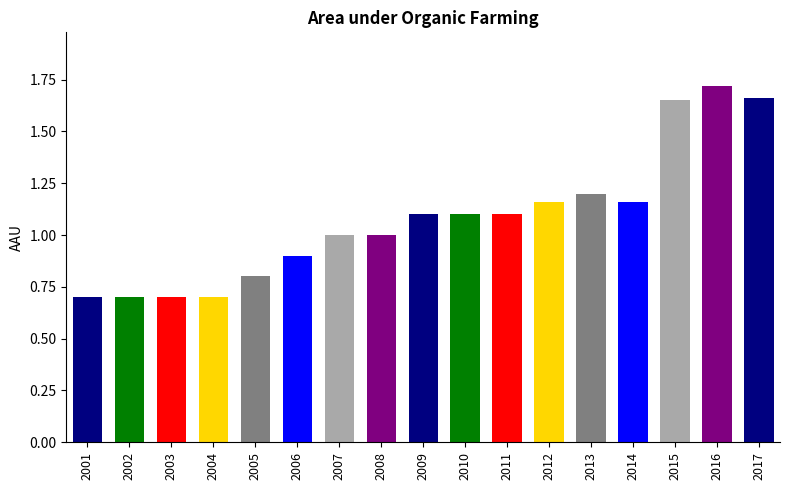

Approximately how many times larger is the value at 2014 compared to 2015?

0.7